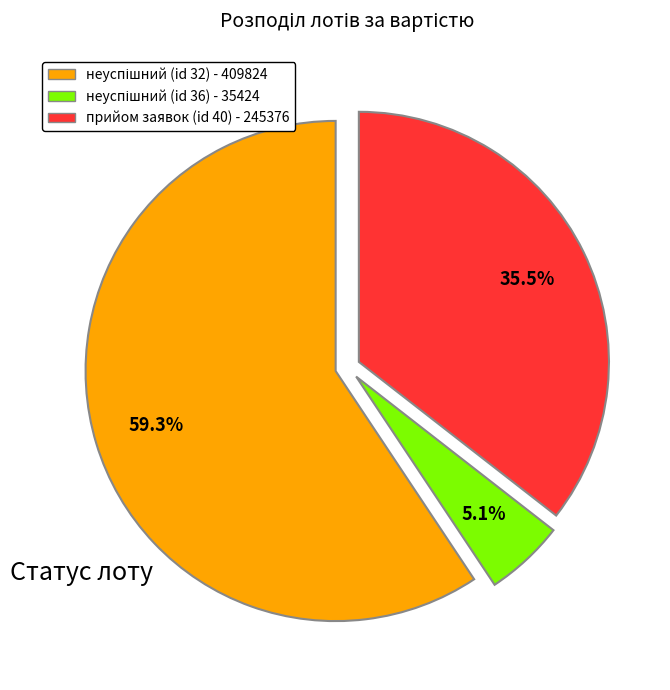

How many segments does this pie chart have?

3